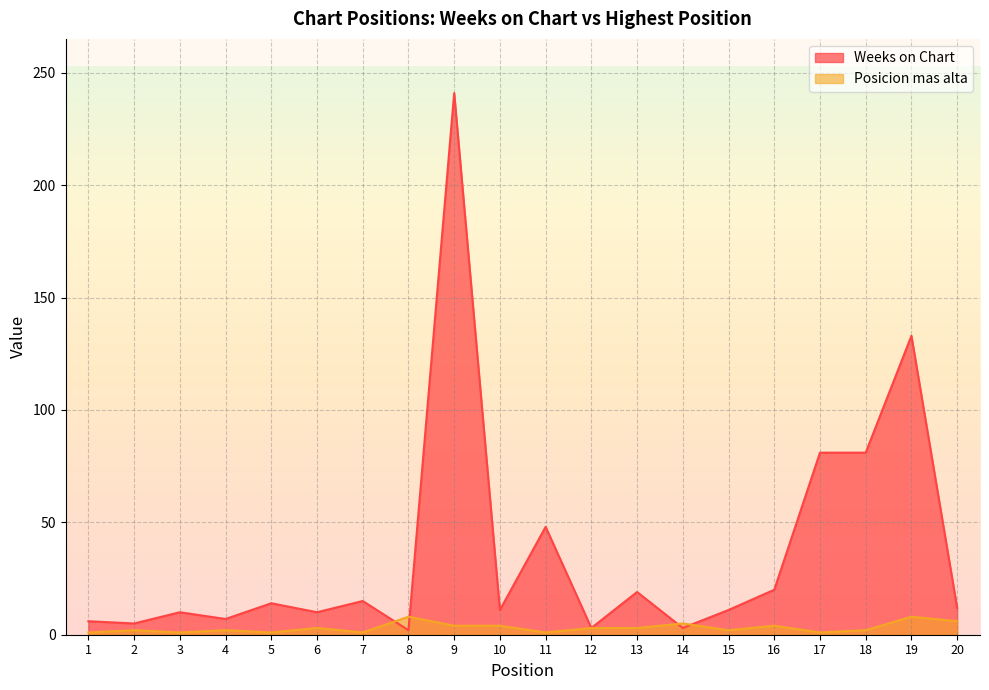

Which series ends up on top after the final intersection of Weeks on Chart and Posicion mas alta?

Weeks on Chart